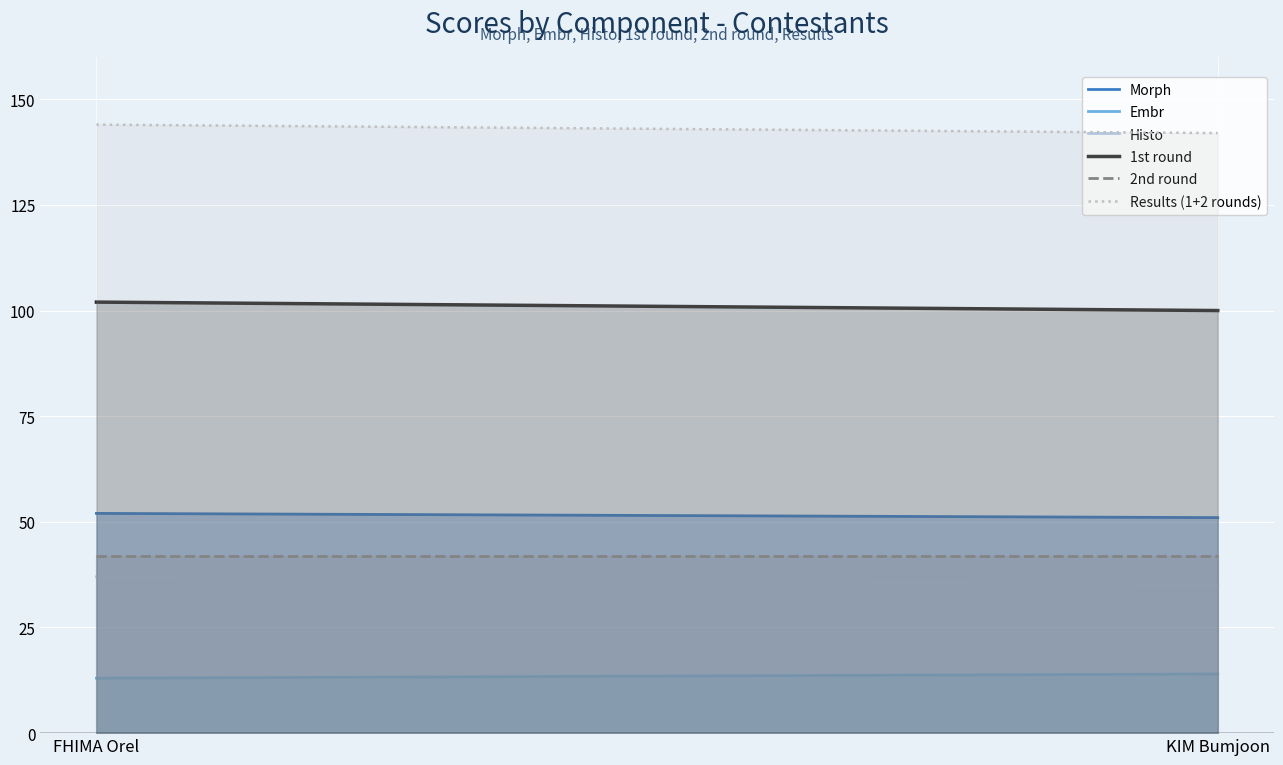

How many Embr values are between 13 and 14?

2